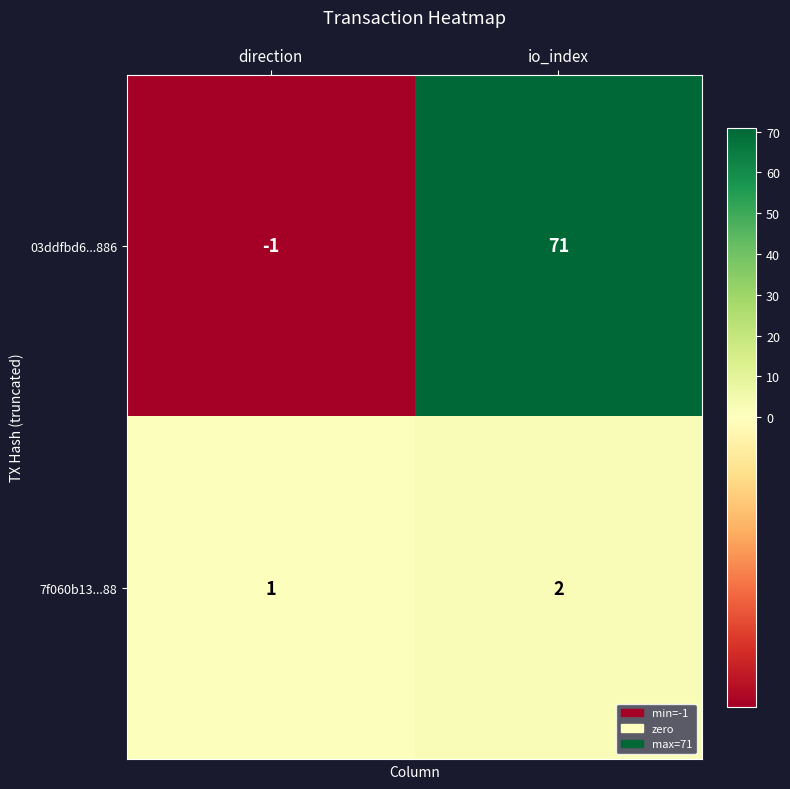

What is the total value across all series at io_index?

73